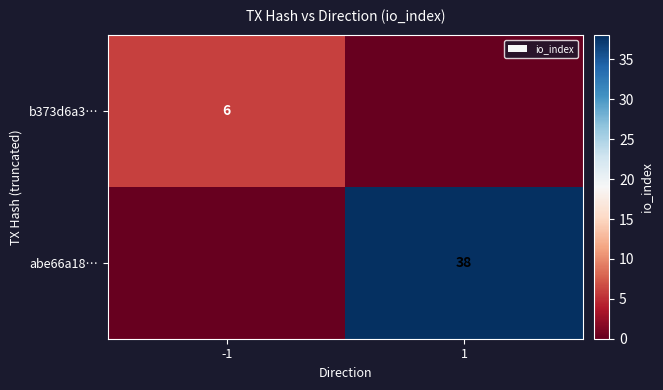

At which category is the sum across all series the highest?

1